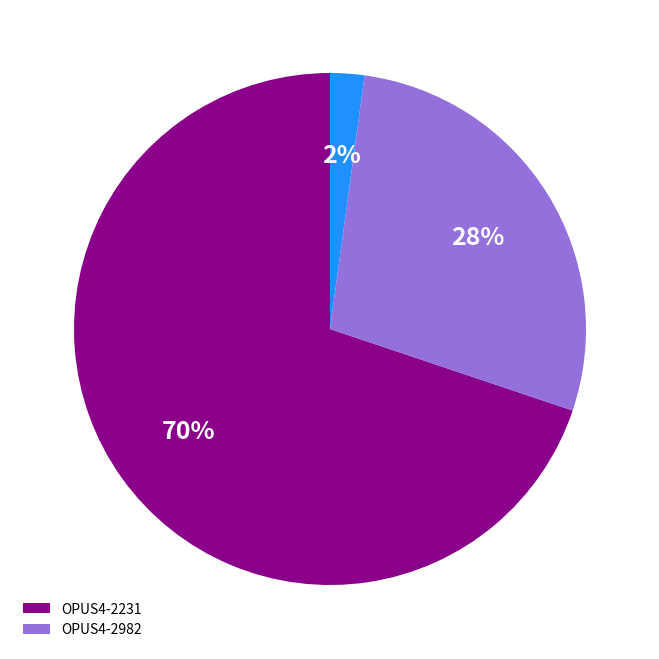

To the nearest percent, what is the average slice percentage?

33%